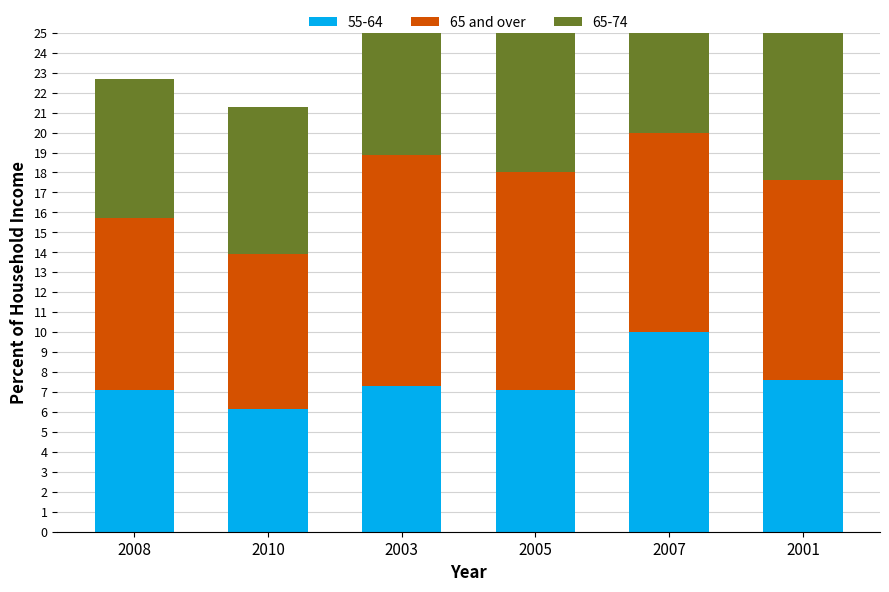

List the labels in order of value, smallest first.

2010, 2008, 2007, 2001, 2005, 2003